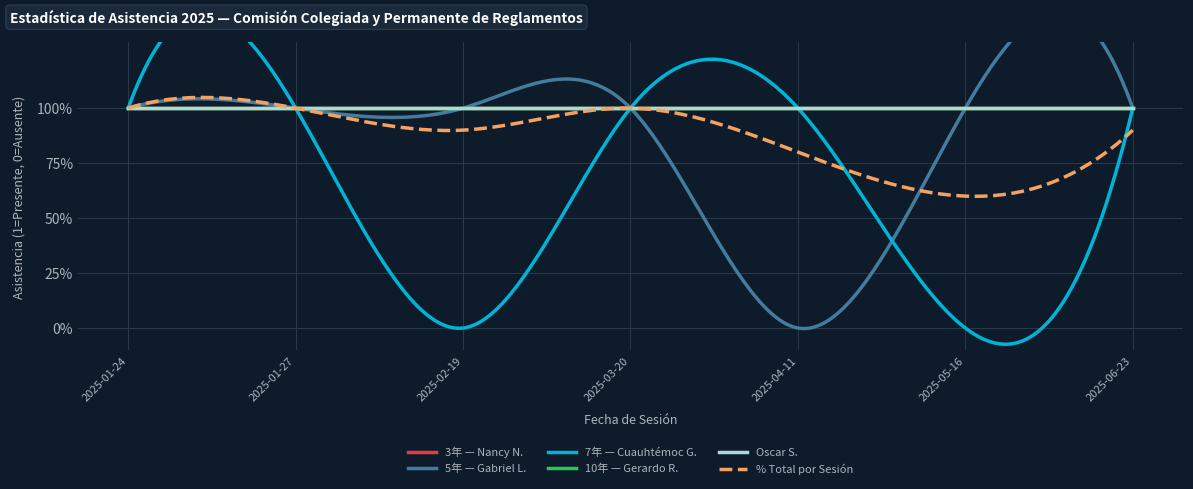

At how many categories does at least one series exceed 0?

7